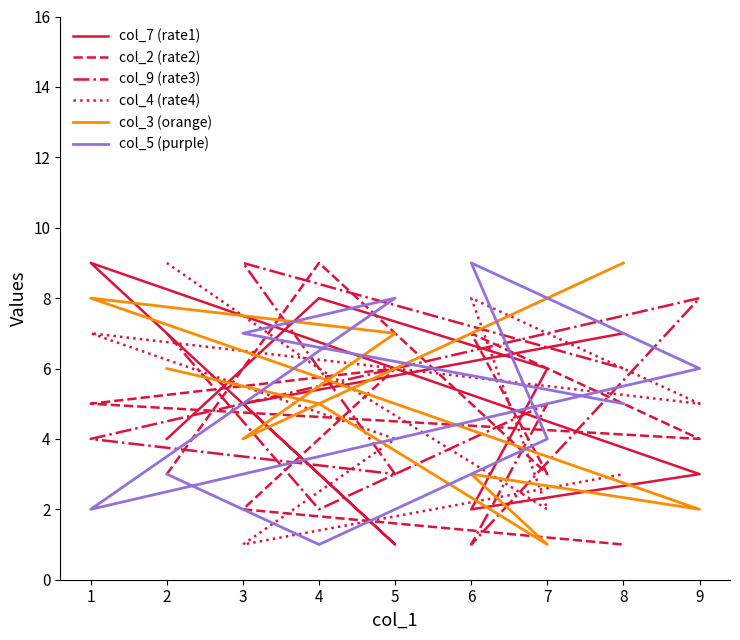

Count the col_9 (rate3) values in the range 3 to 7.

5